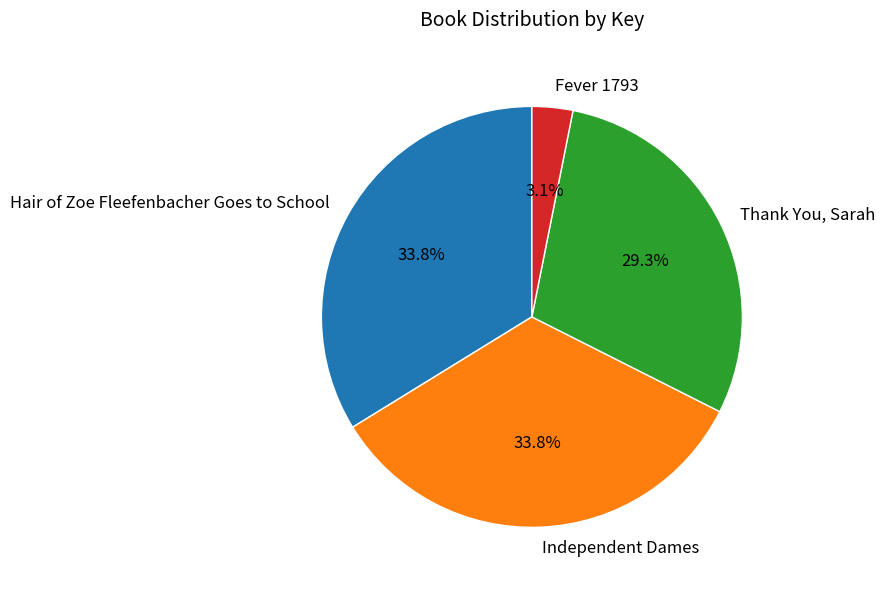

Is it true that Fever 1793 is 11% of the pie?

False